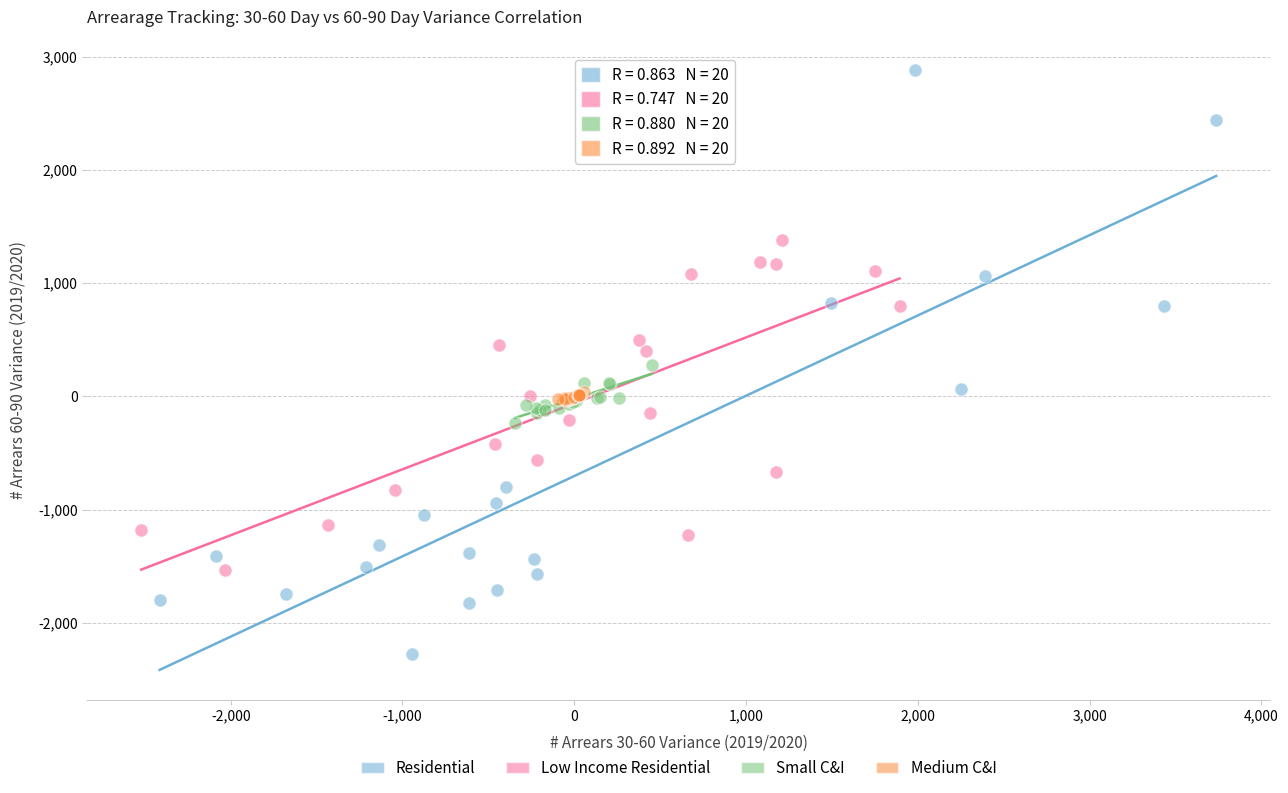

Which series has the largest Y range (max minus min)?

Residential